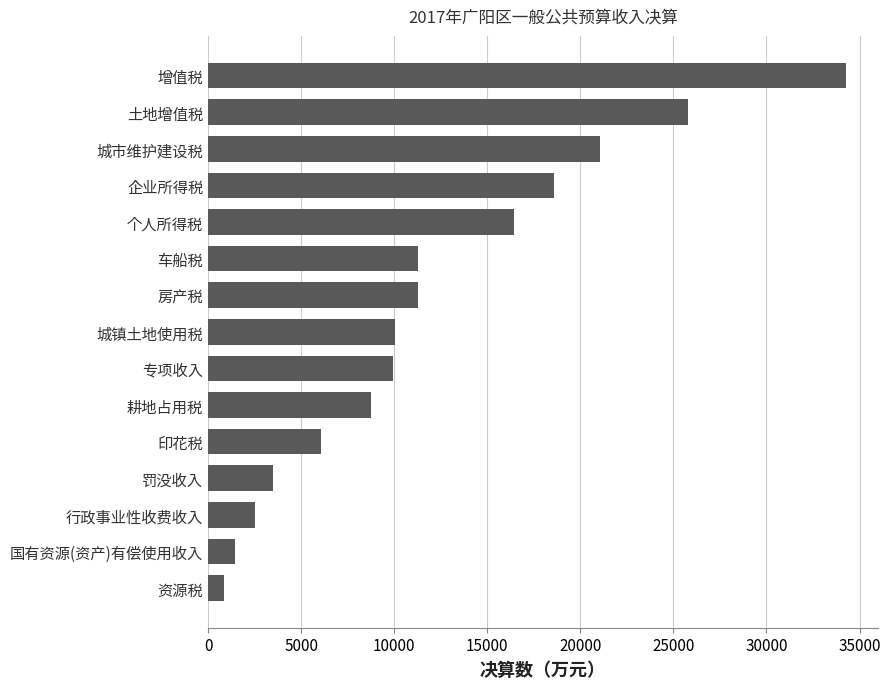

Read the value at 个人所得税, to the nearest 50.

16400